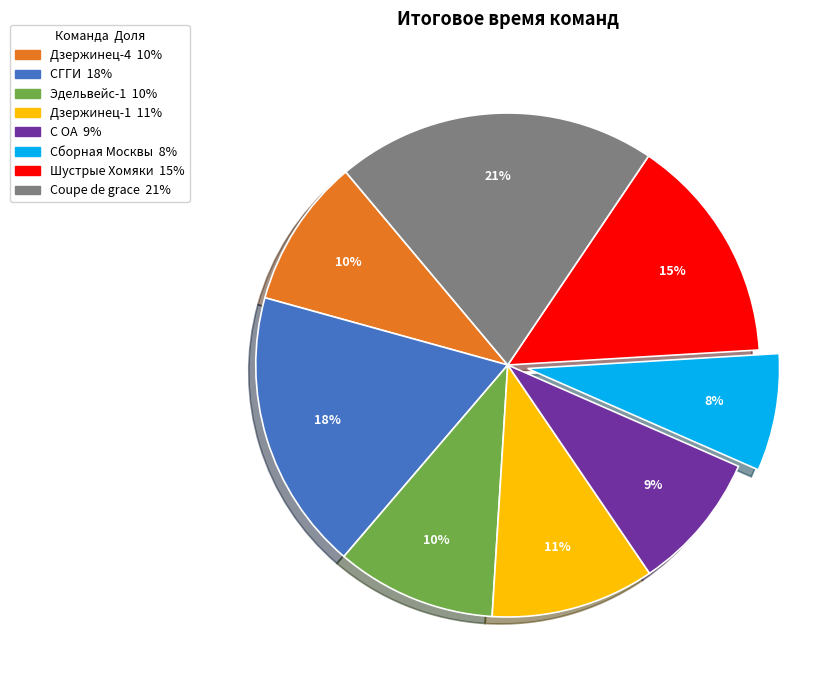

How many segments does this pie chart have?

8